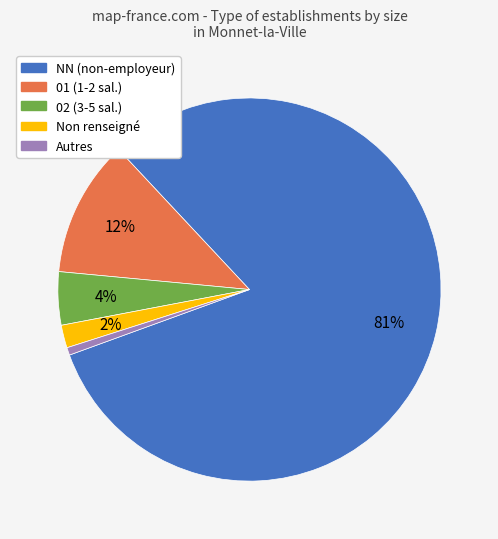

To the nearest percent, what is the average slice percentage?

20%